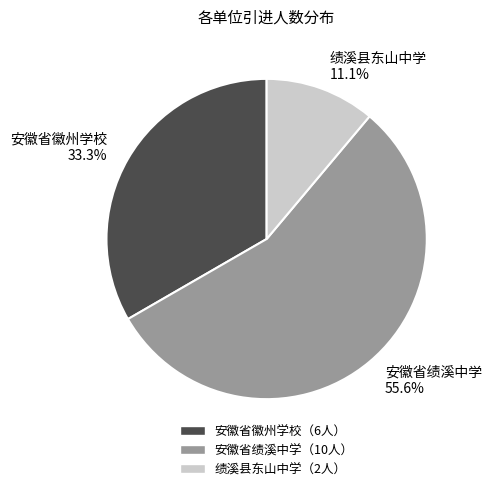

What is the largest slice in the pie chart?

安徽省绩溪中学